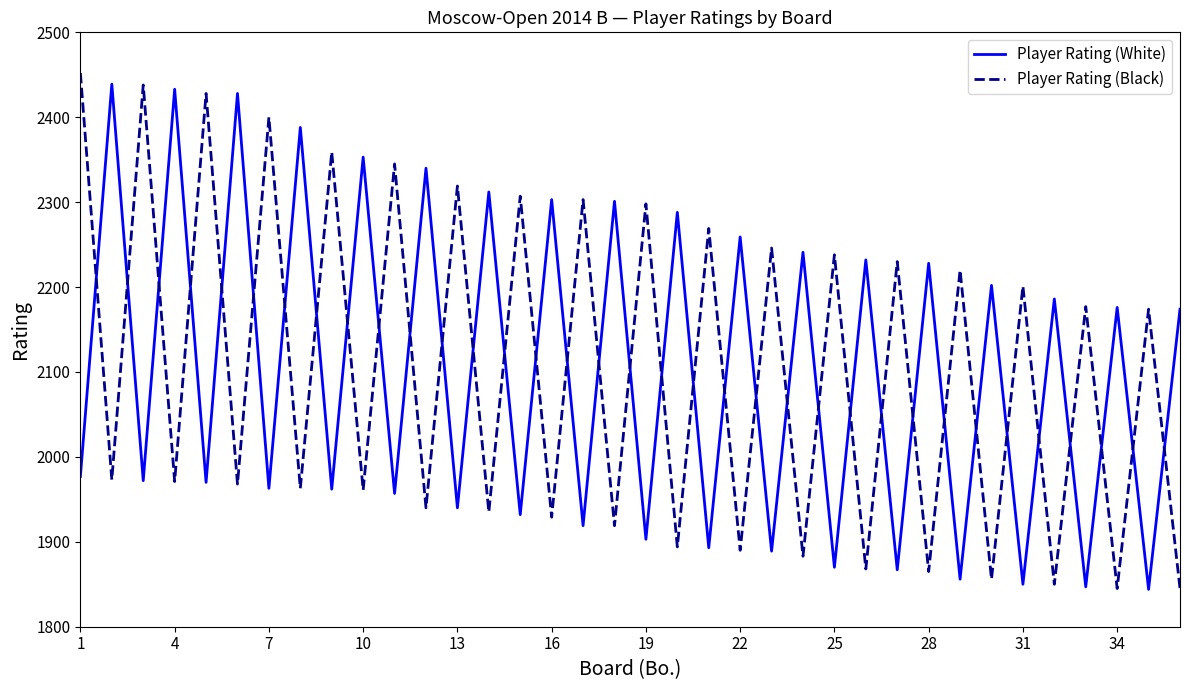

How many categories are shown in the chart?

36